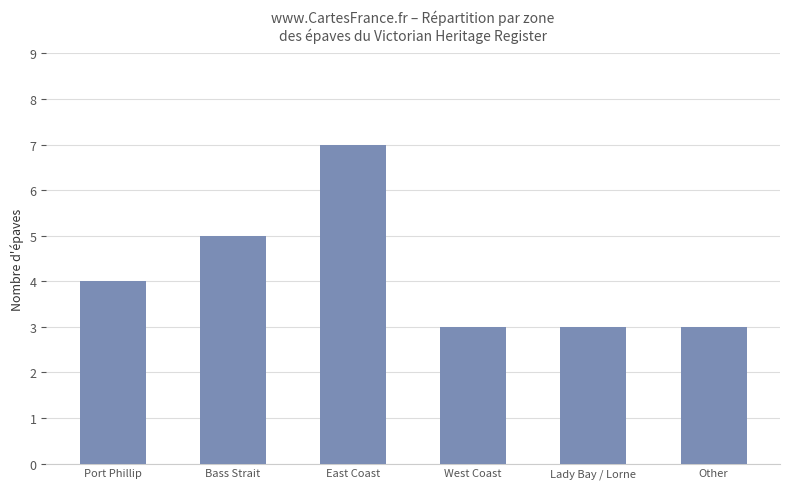

What is the minimum value shown in the chart?

3